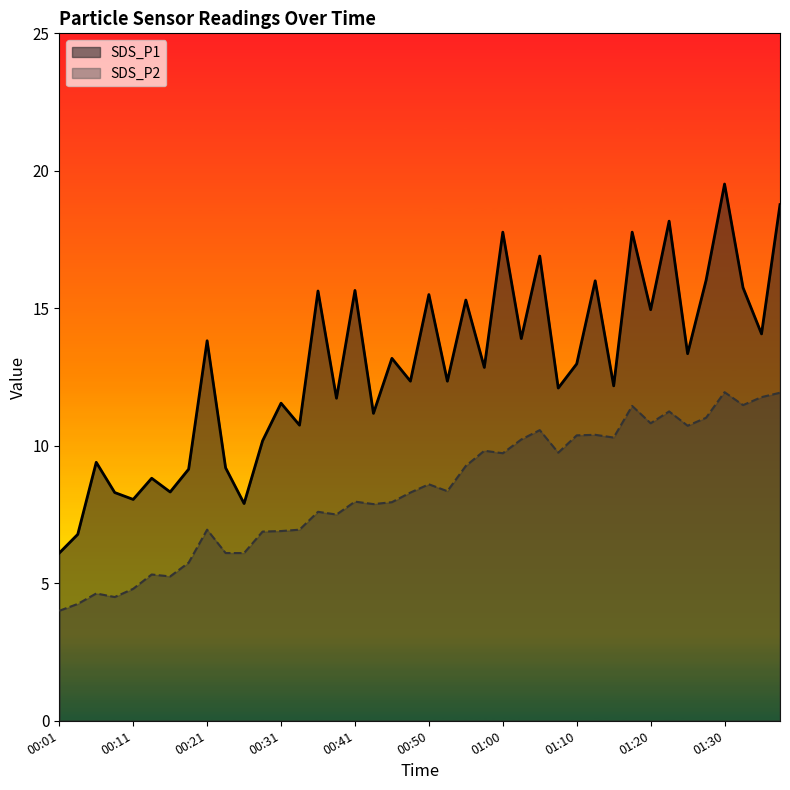

How many data points in SDS_P1 are less than 12?

15